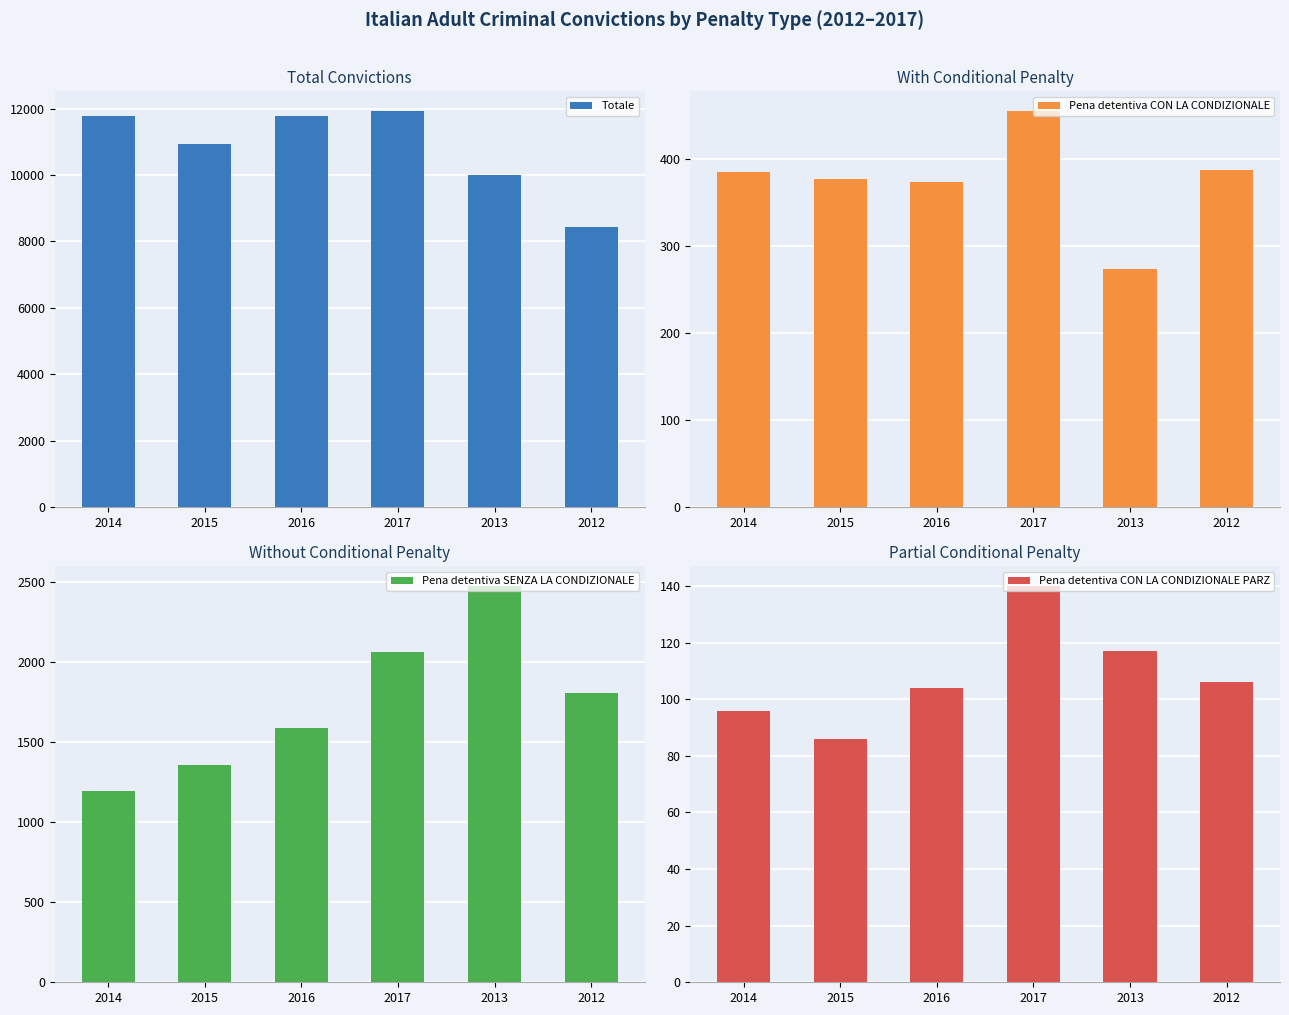

Reading left to right, transcribe all the data shown in this chart.

Totale: 2014=11789	2015=10923	2016=11786	2017=11924	2013=10009	2012=8444
Pena detentiva CON LA CONDIZIONALE: 2014=385	2015=377	2016=374	2017=455	2013=274	2012=387
Pena detentiva SENZA LA CONDIZIONALE: 2014=1197	2015=1359	2016=1592	2017=2065	2013=2477	2012=1810
Pena detentiva CON LA CONDIZIONALE PARZ: 2014=96	2015=86	2016=104	2017=140	2013=117	2012=106